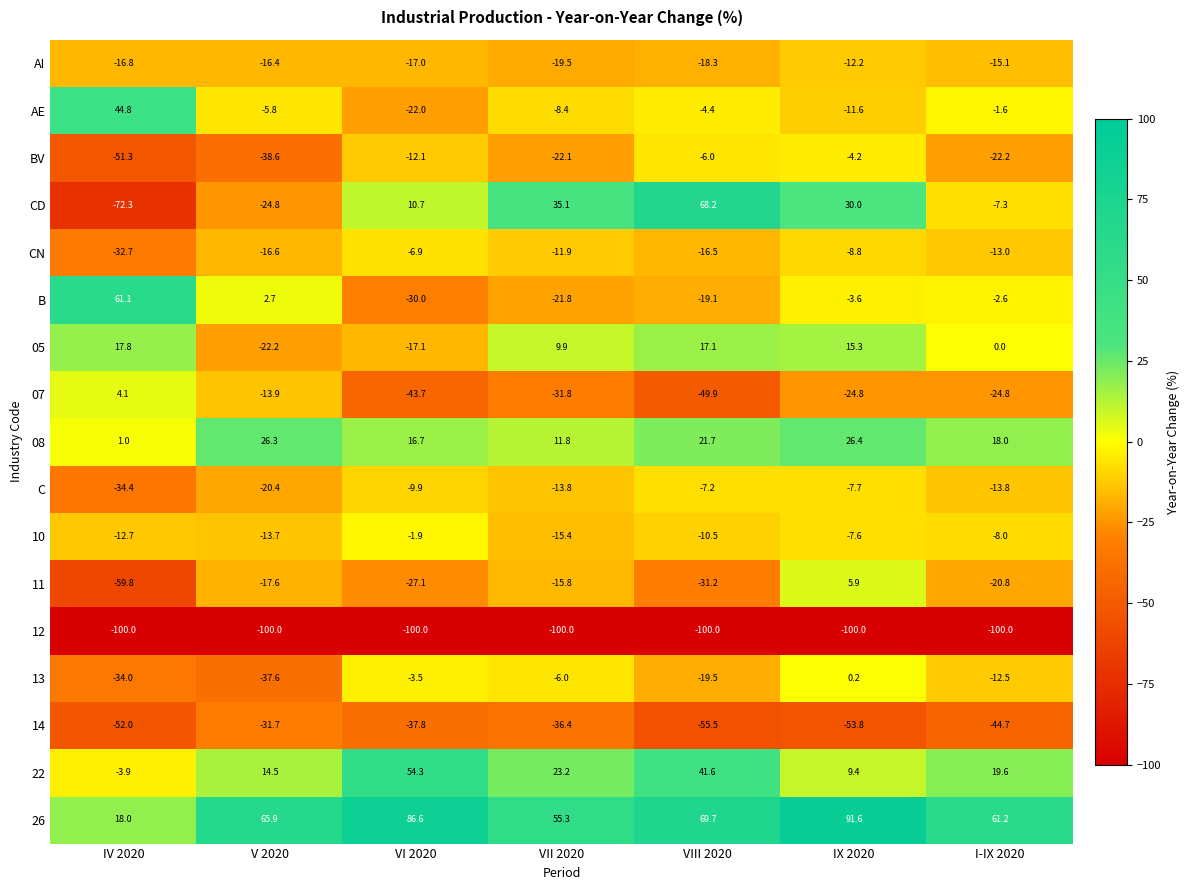

Is it true that 13 equals -2.1 at VII 2020?

False